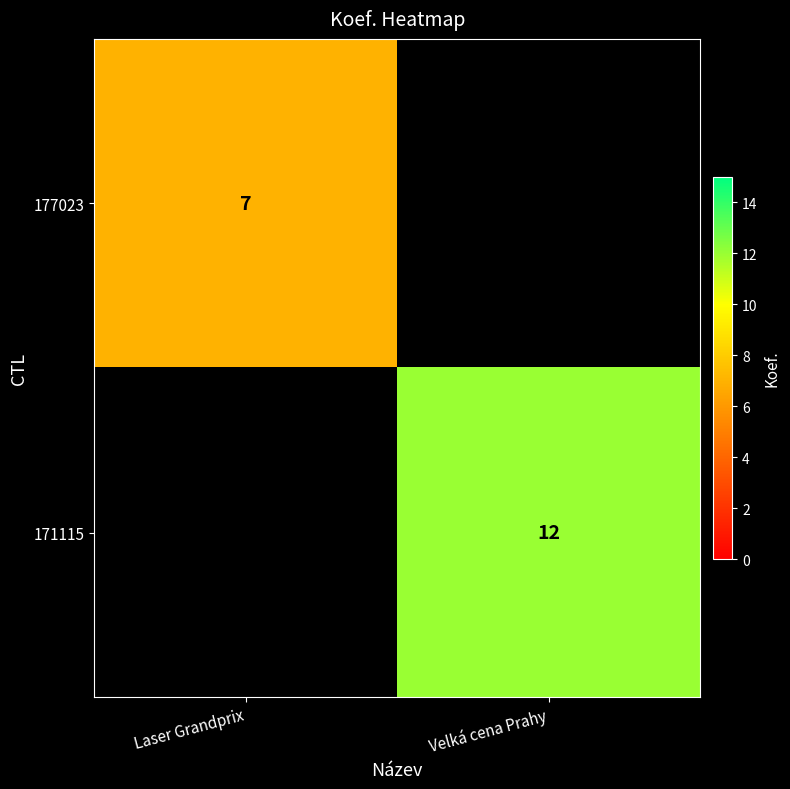

The value of 171115 at Velká cena Prahy is 12. True or false?

True